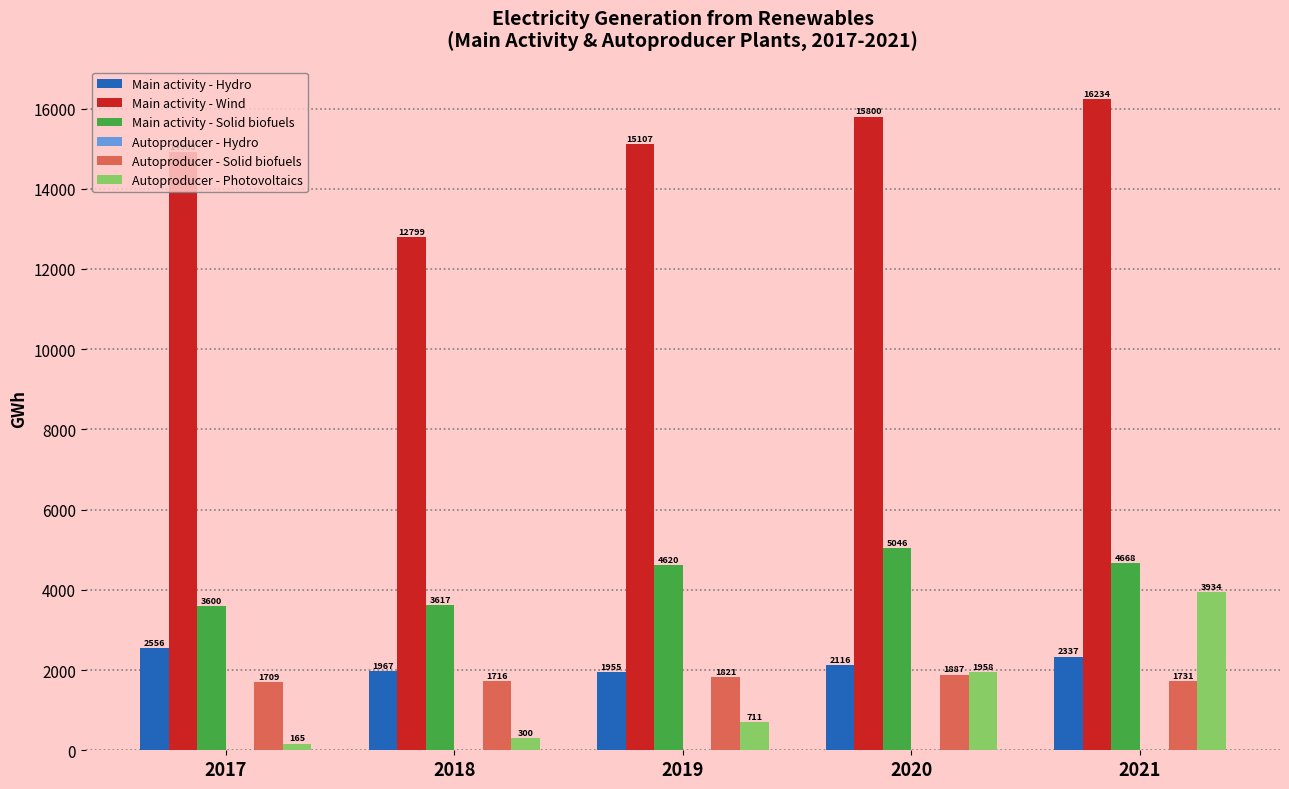

How many groups of bars are there?

5